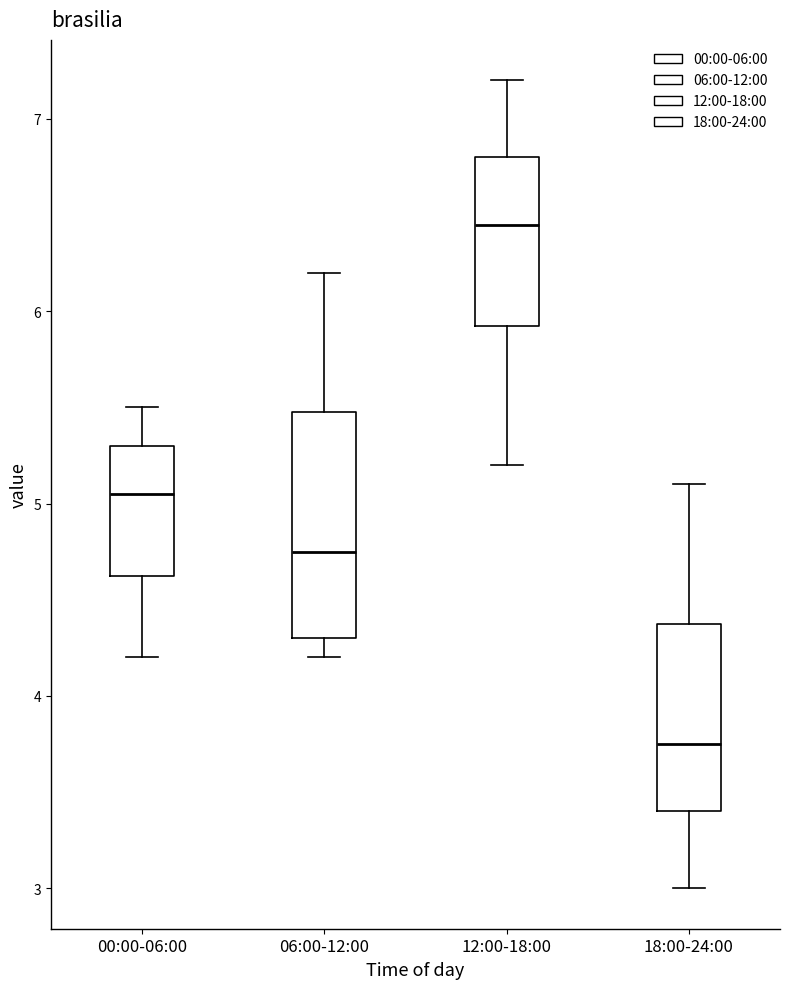

Reading left to right, read every box against the y-axis: the position of its median line, the range the box covers, and the ends of its whiskers. The values are not printed on the chart, so give them approximately, as read against the axis.

00:00-06:00: median 5.1, box 4.6 to 5.3, whiskers 4.2 to 5.5
06:00-12:00: median 4.8, box 4.3 to 5.5, whiskers 4.2 to 6.2
12:00-18:00: median 6.5, box 5.9 to 6.8, whiskers 5.2 to 7.2
18:00-24:00: median 3.8, box 3.4 to 4.4, whiskers 3.0 to 5.1